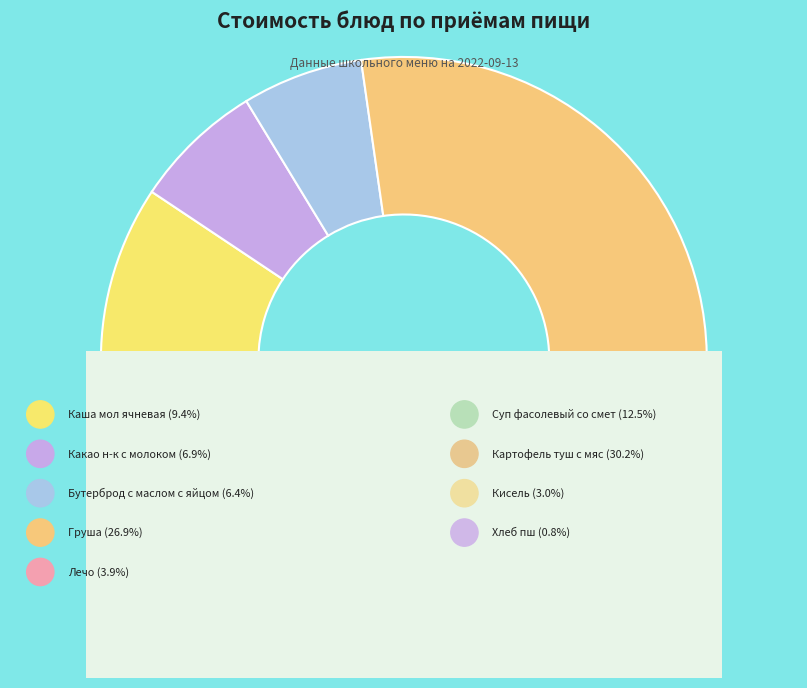

True or false: Груша accounts for 36% of the total.

False